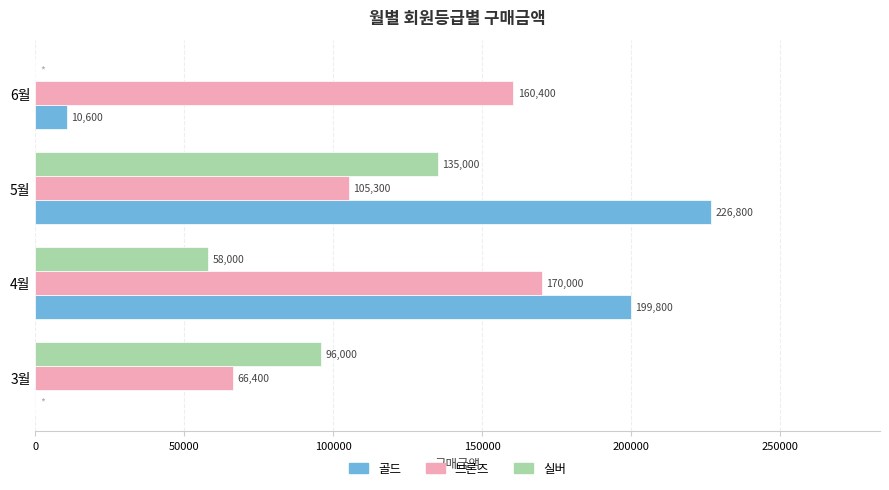

How many categories are shown in the chart?

4